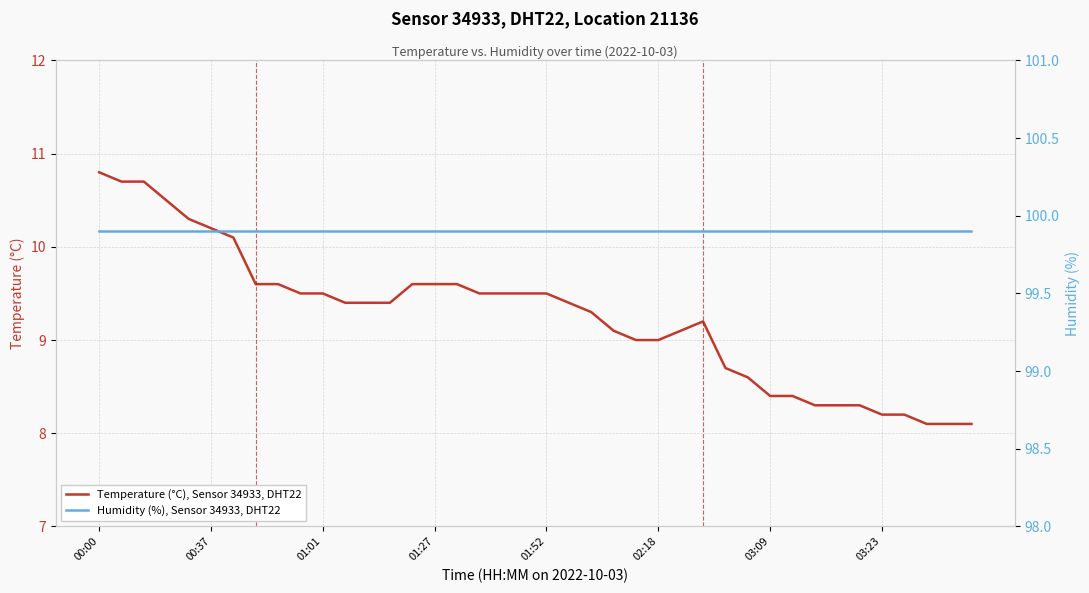

What is the lowest value of the Temperature (°C), Sensor 34933, DHT22 series?

8.1